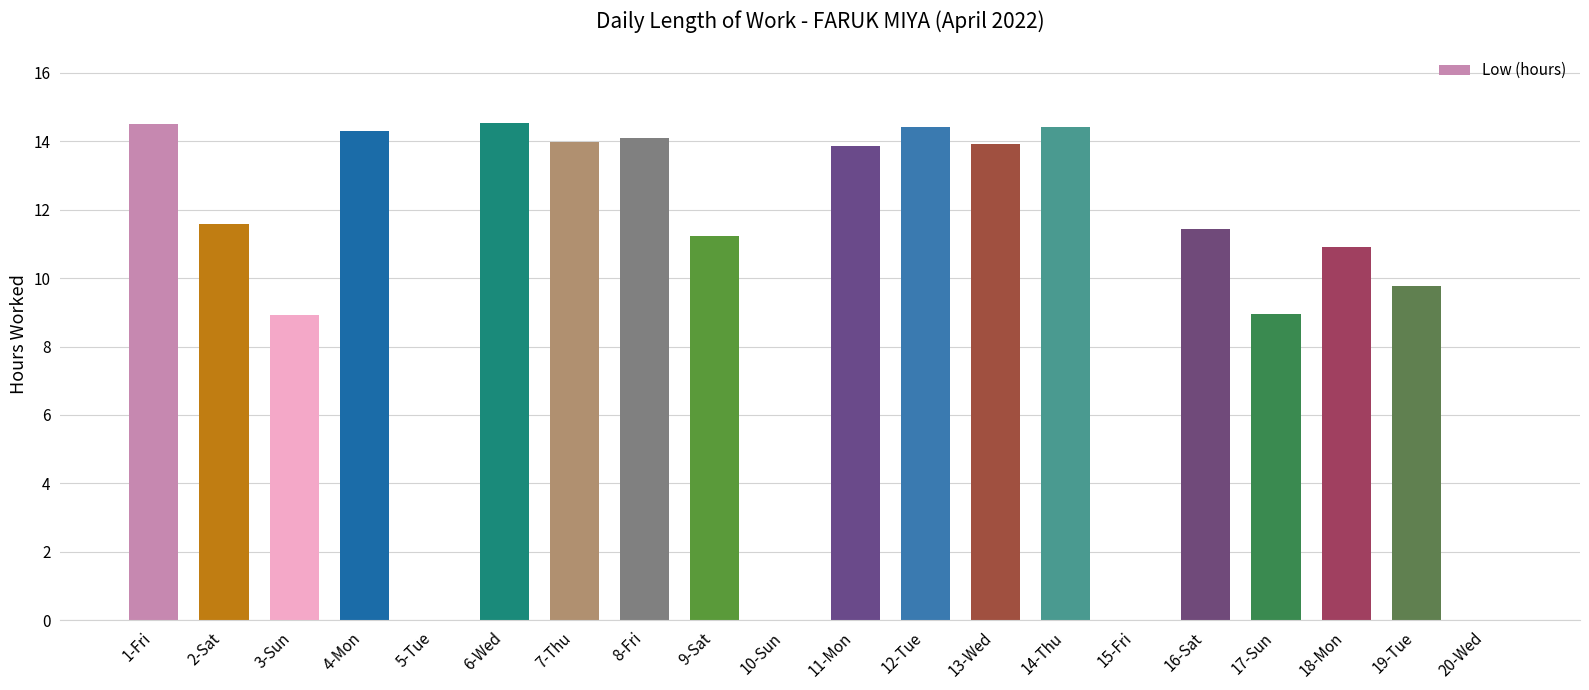

True or false: the data shows 9.3 at 14-Thu.

False